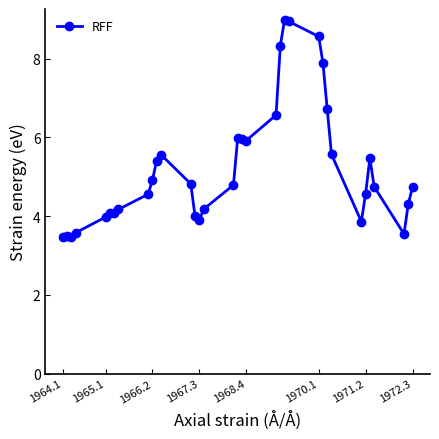

What is the average value?

5.2